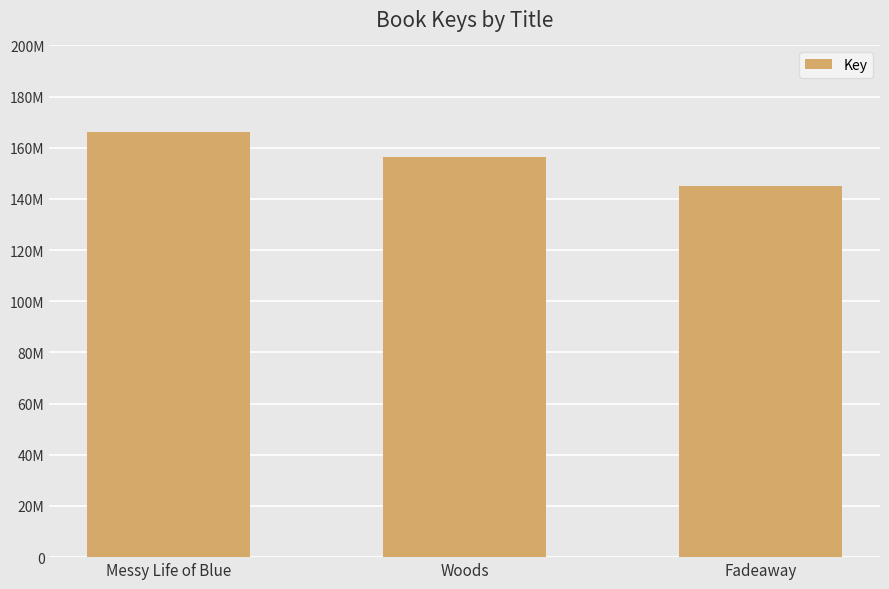

How many data points does each series have?

3